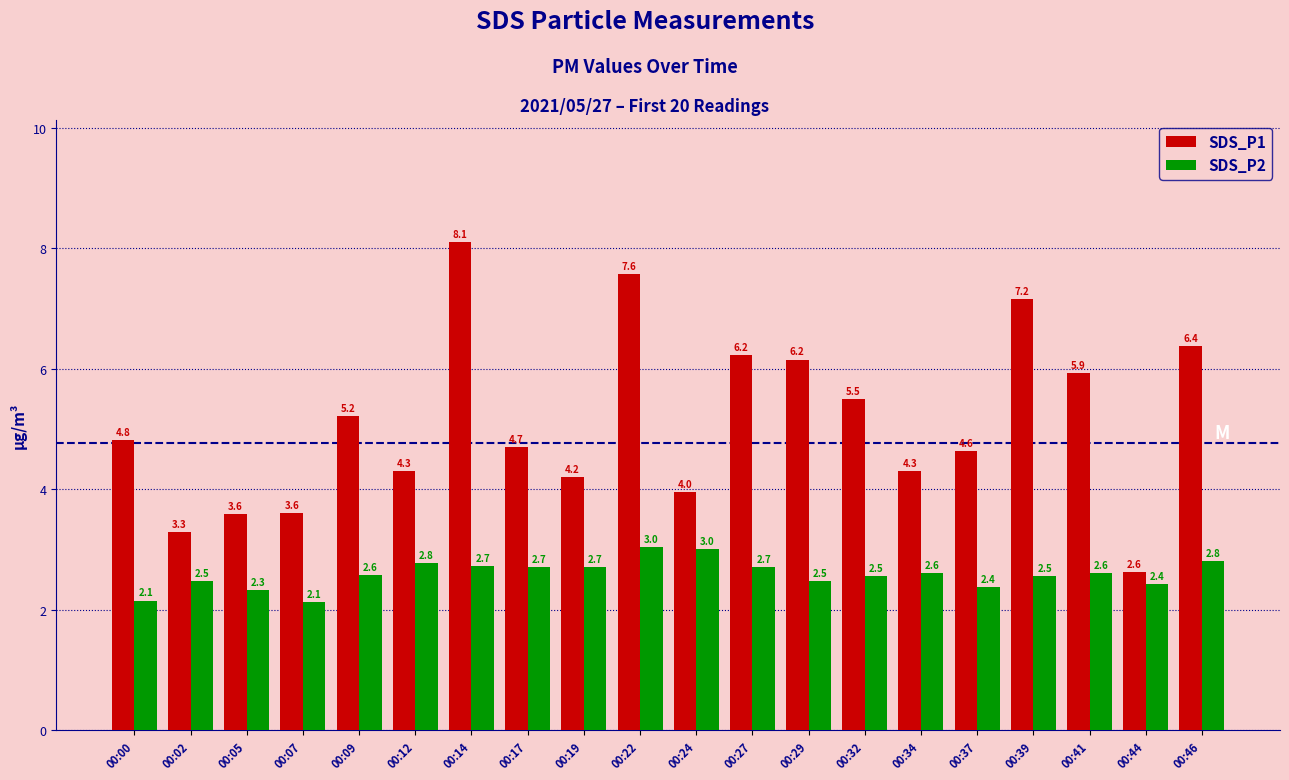

Where does the SDS_P1 series first go above 4?

00:00